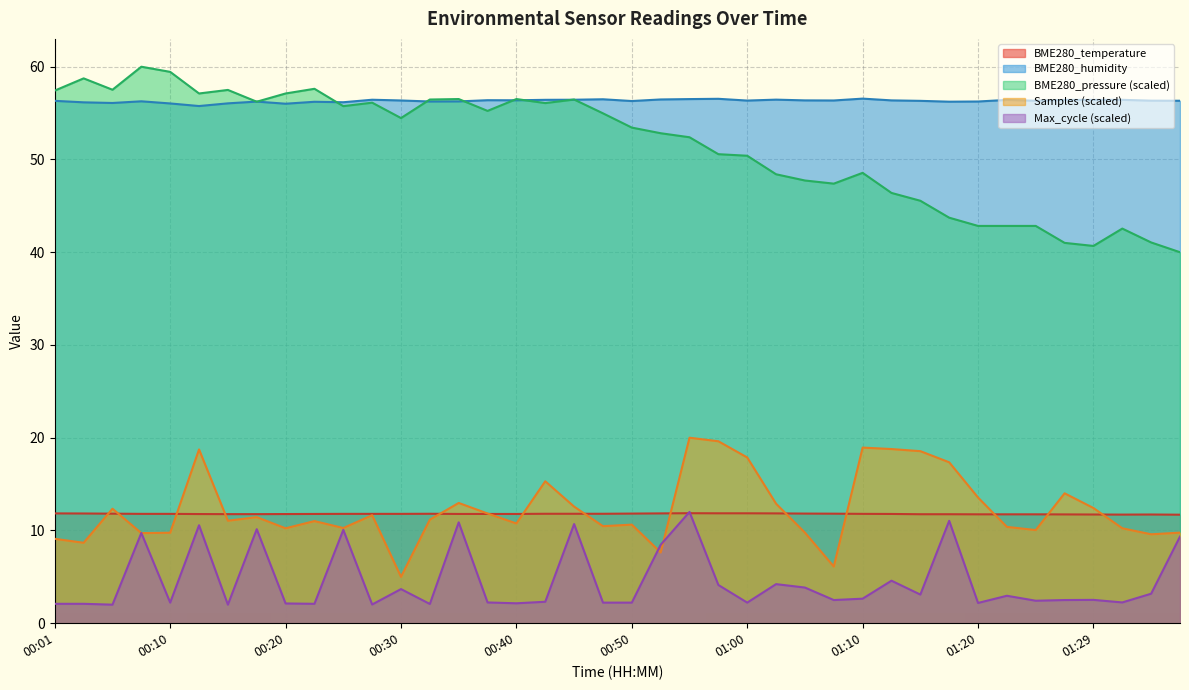

How many data points in BME280_humidity are above 56?

39